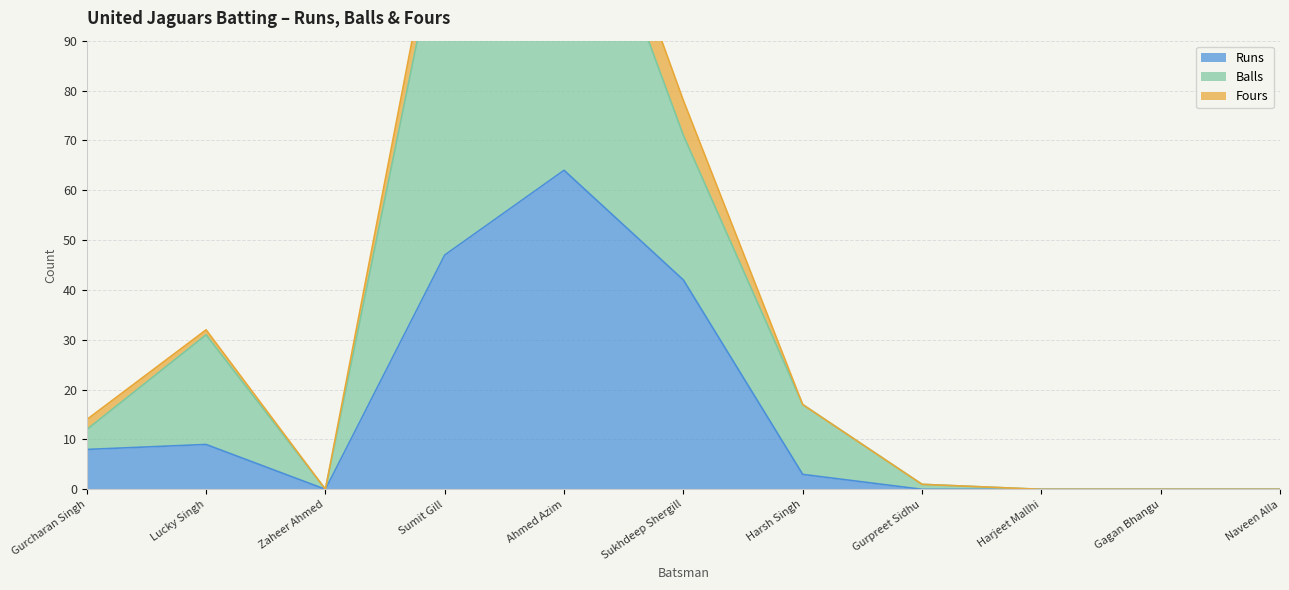

Between Harjeet Mallhi and Ahmed Azim, which is larger?

Ahmed Azim